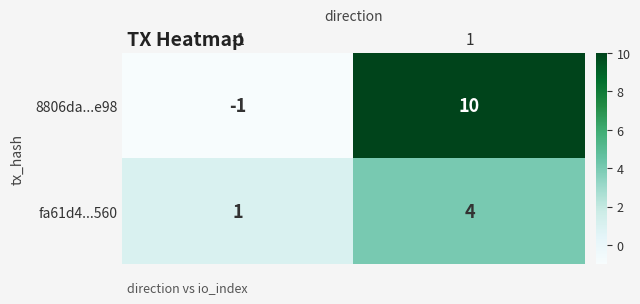

At how many categories does at least one series exceed 9?

1